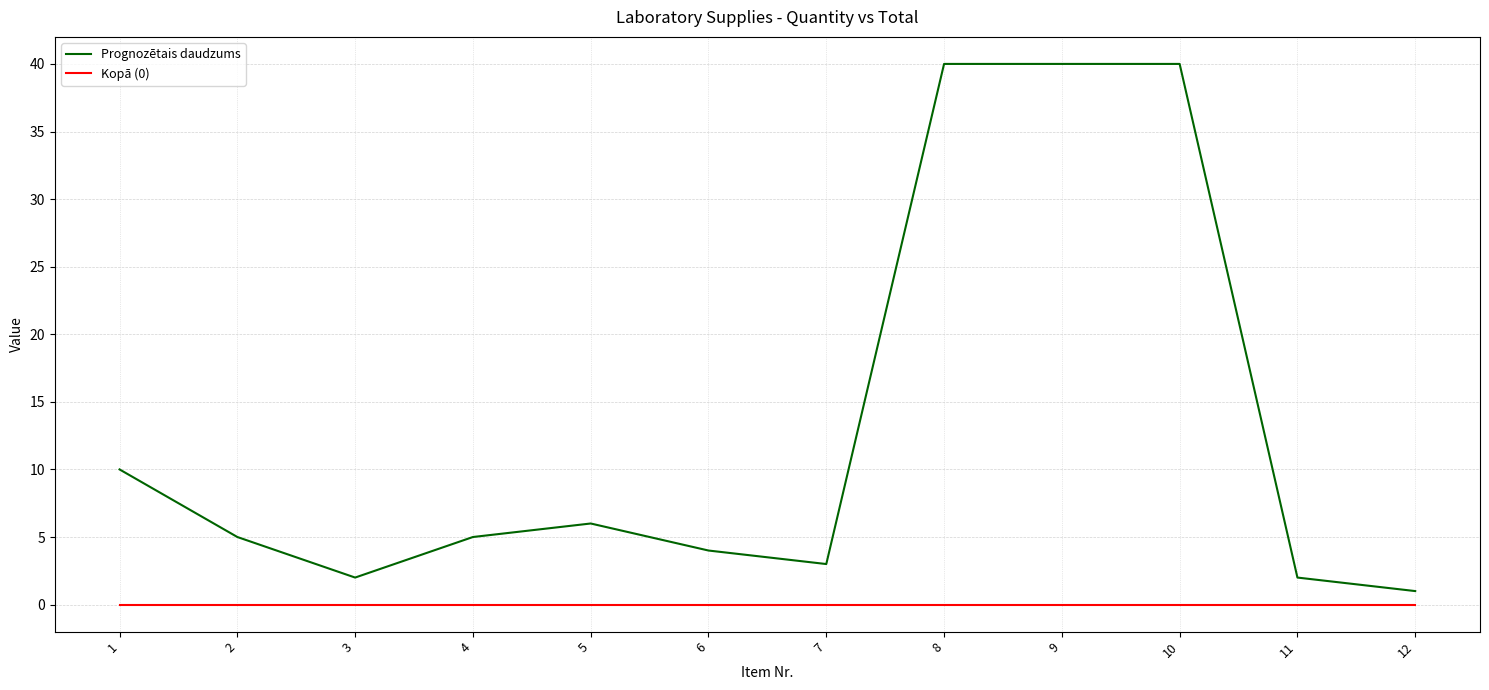

At which label does Prognozētais daudzums first exceed 5?

1